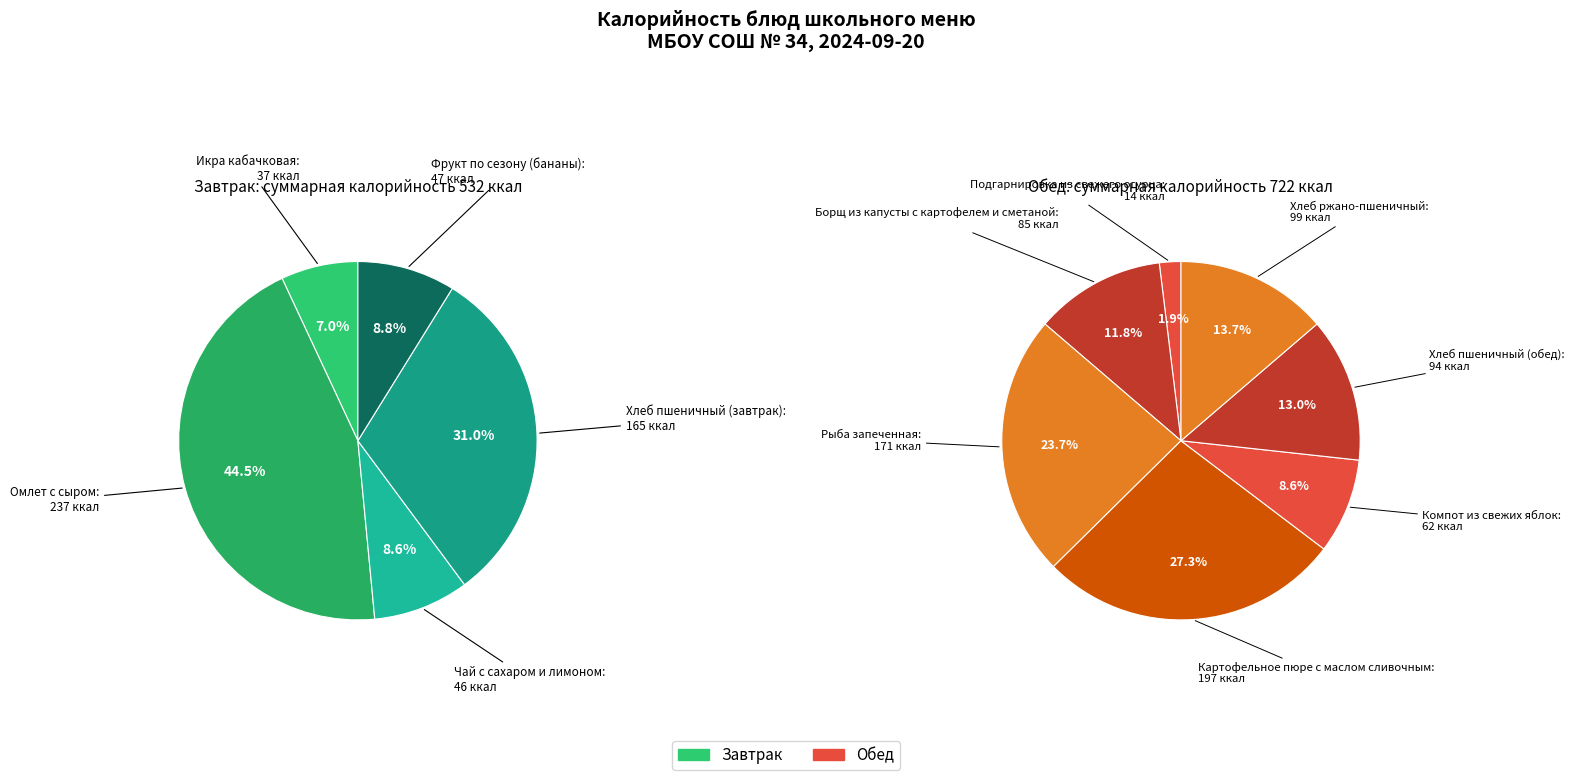

How much of the chart is everything except Чай с сахаром и лимоном?

96.3%